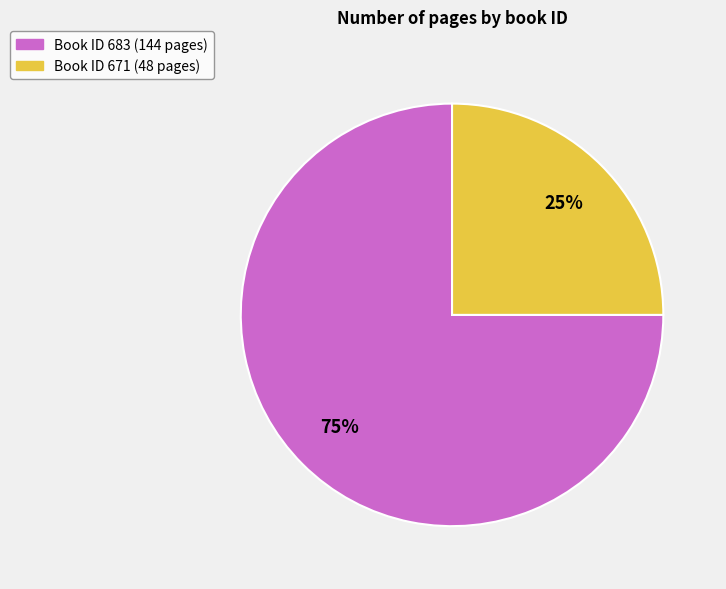

Is there any slice that represents more than half of the pie?

Yes